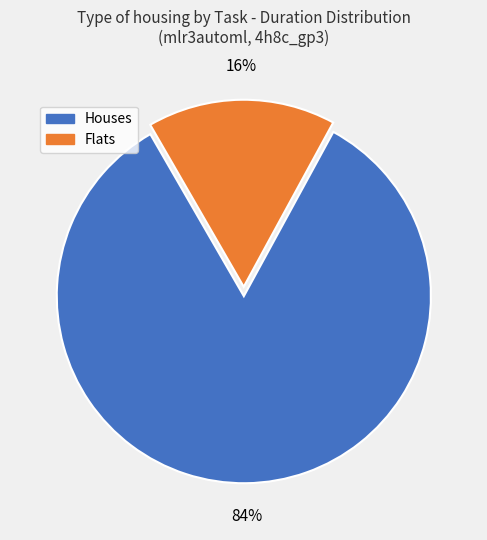

To the nearest percent, what is the combined percentage of Houses and Flats?

100%